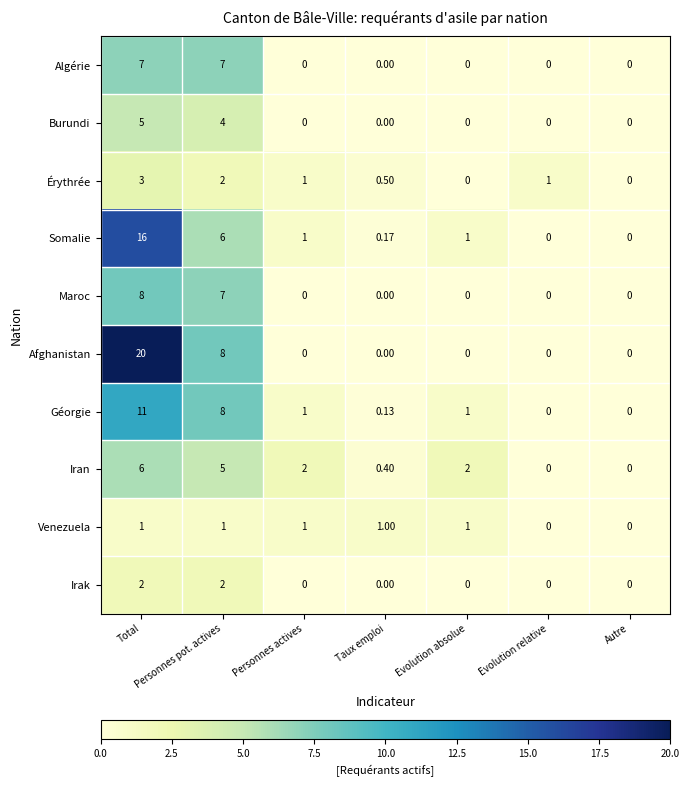

Which series has the largest range (max minus min)?

Afghanistan